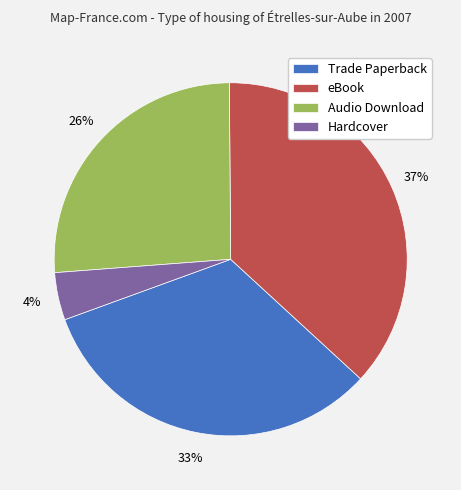

To the nearest percent, what percentage of the pie is Hardcover?

4%